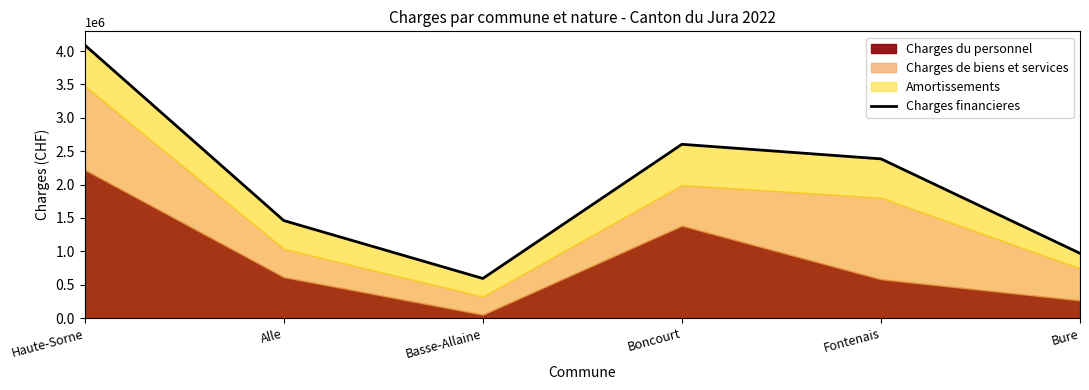

How many interior local valleys (lower than both neighbors) does the data have?

1